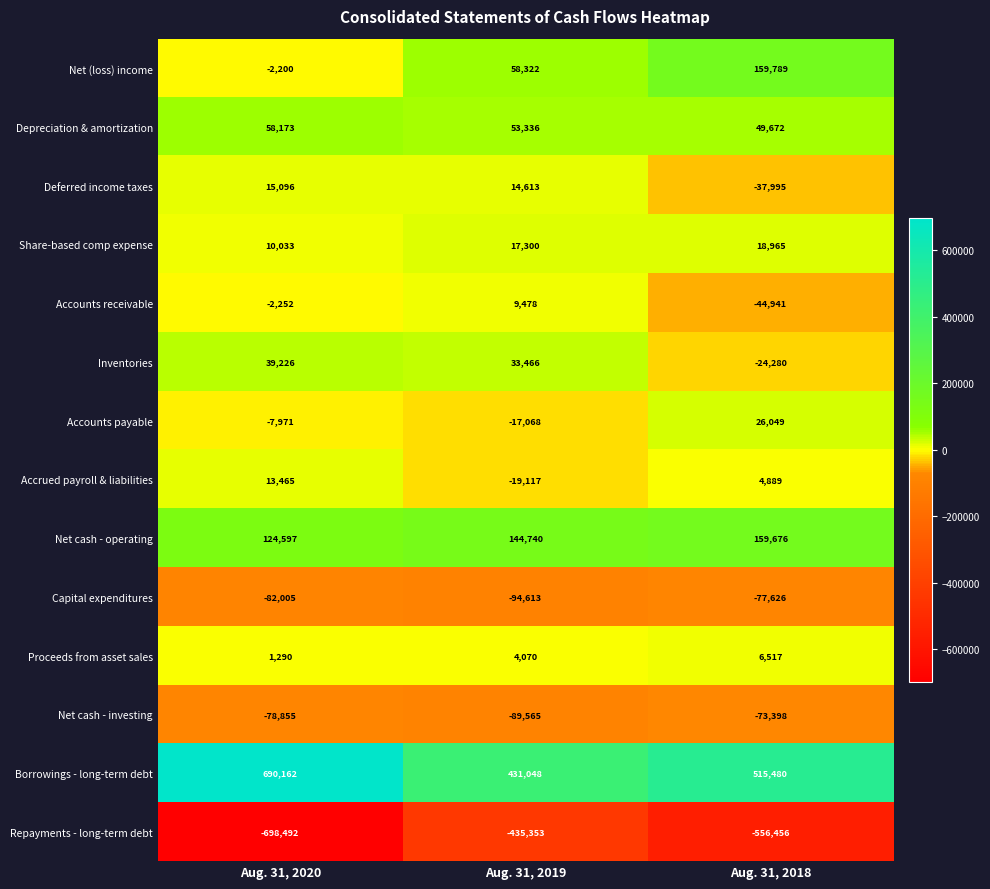

How many values in the Accounts receivable series are below -2252?

1